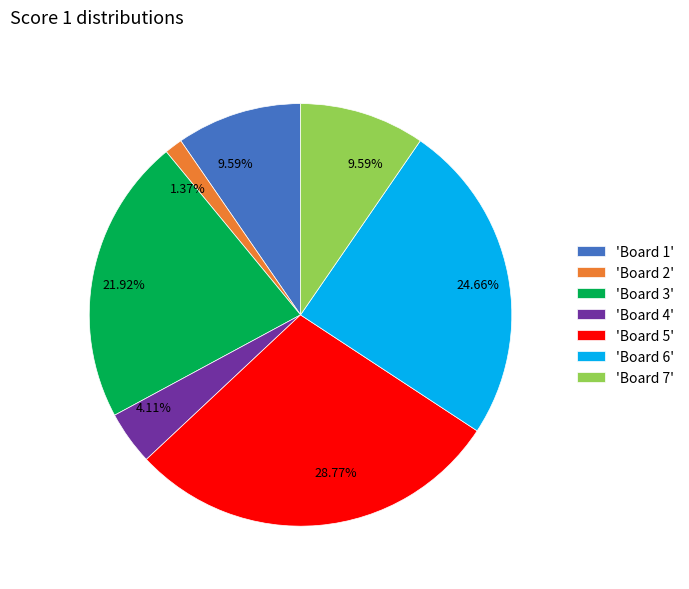

Is there a majority slice in this chart?

No